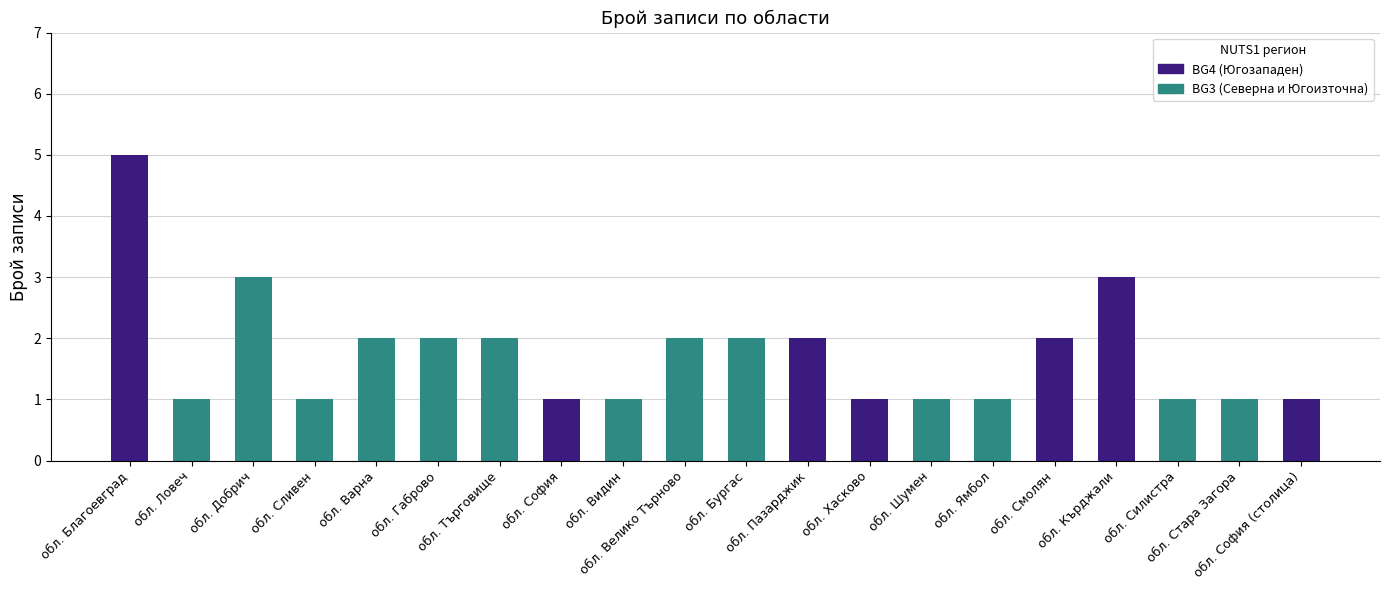

The BG3 series shows 2 at обл. Кърджали. True or false?

False